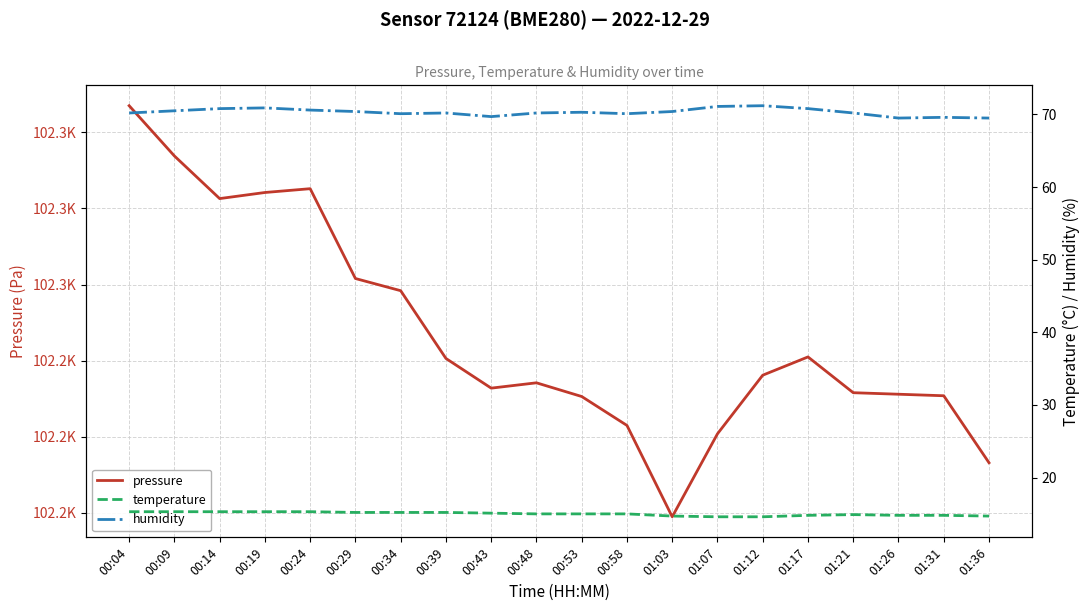

Where does the pressure series first go above 102248?

00:04